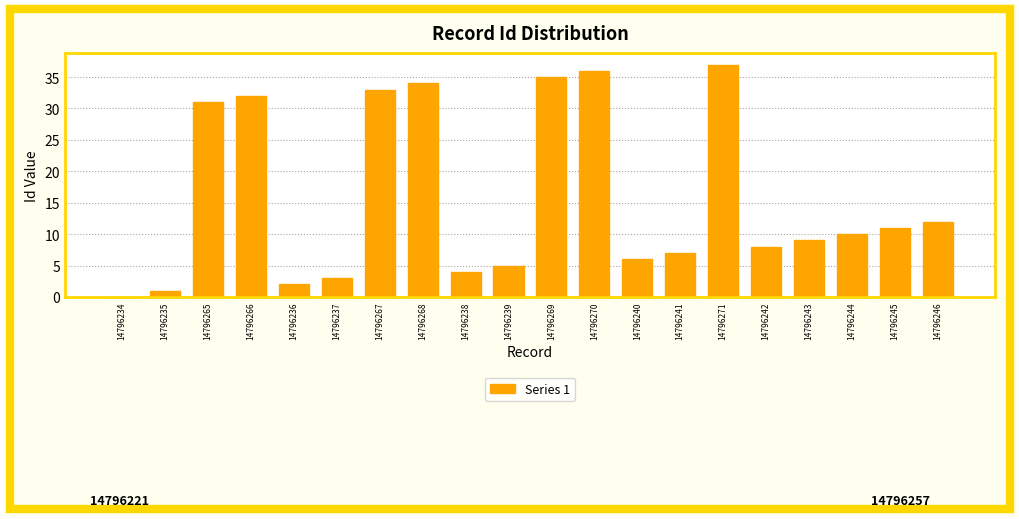

The value at 14796266 is 51. True or false?

False